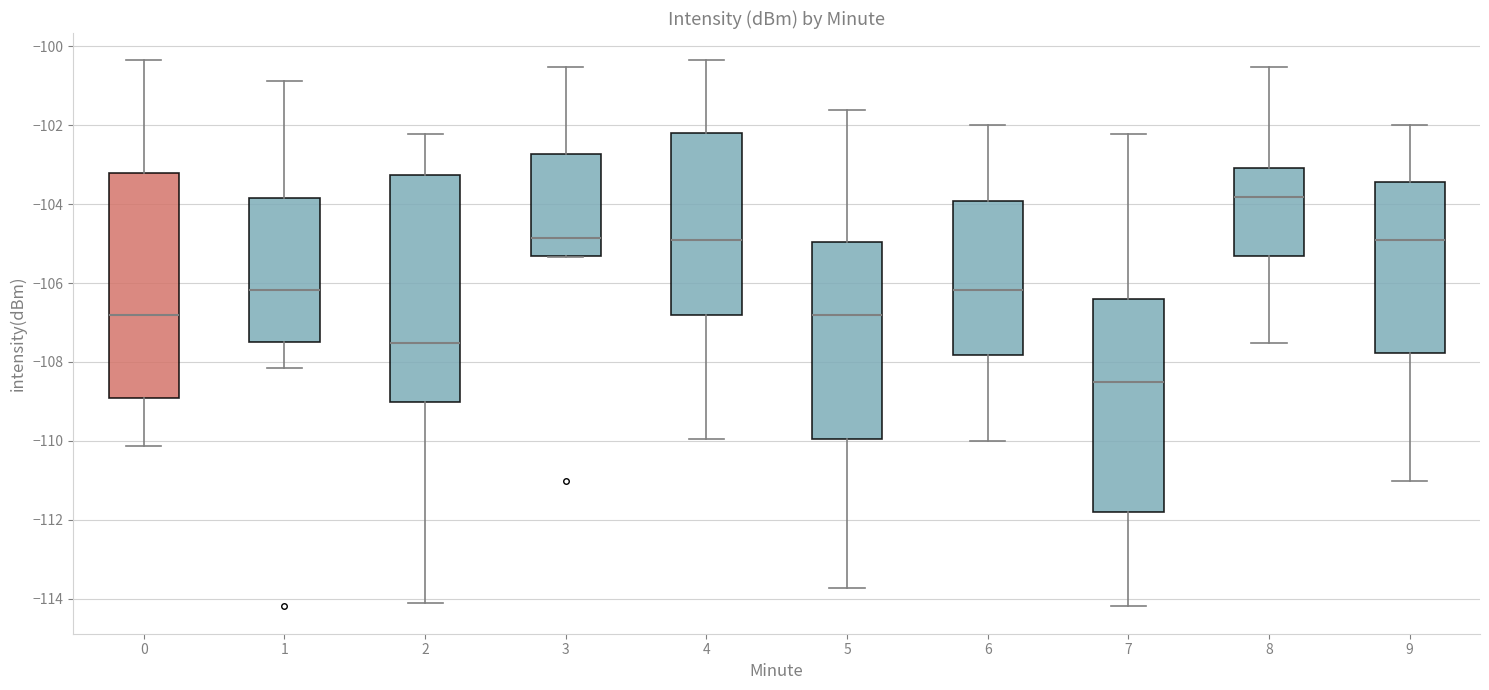

Reading left to right, read every box against the y-axis: the position of its median line, the range the box covers, and the ends of its whiskers. The values are not printed on the chart, so give them approximately, as read against the axis.

0: median -106.8, box -109.0 to -103.2, whiskers -110.2 to -100.4
1: median -106.2, box -107.4 to -103.8, whiskers -108.2 to -100.8
2: median -107.6, box -109.0 to -103.2, whiskers -114.2 to -102.2
3: median -104.8, box -105.4 to -102.8, whiskers -105.4 to -100.6
4: median -105.0, box -106.8 to -102.2, whiskers -110.0 to -100.4
5: median -106.8, box -110.0 to -105.0, whiskers -113.8 to -101.6
6: median -106.2, box -107.8 to -104.0, whiskers -110.0 to -102.0
7: median -108.6, box -111.8 to -106.4, whiskers -114.2 to -102.2
8: median -103.8, box -105.4 to -103.0, whiskers -107.6 to -100.6
9: median -105.0, box -107.8 to -103.4, whiskers -111.0 to -102.0